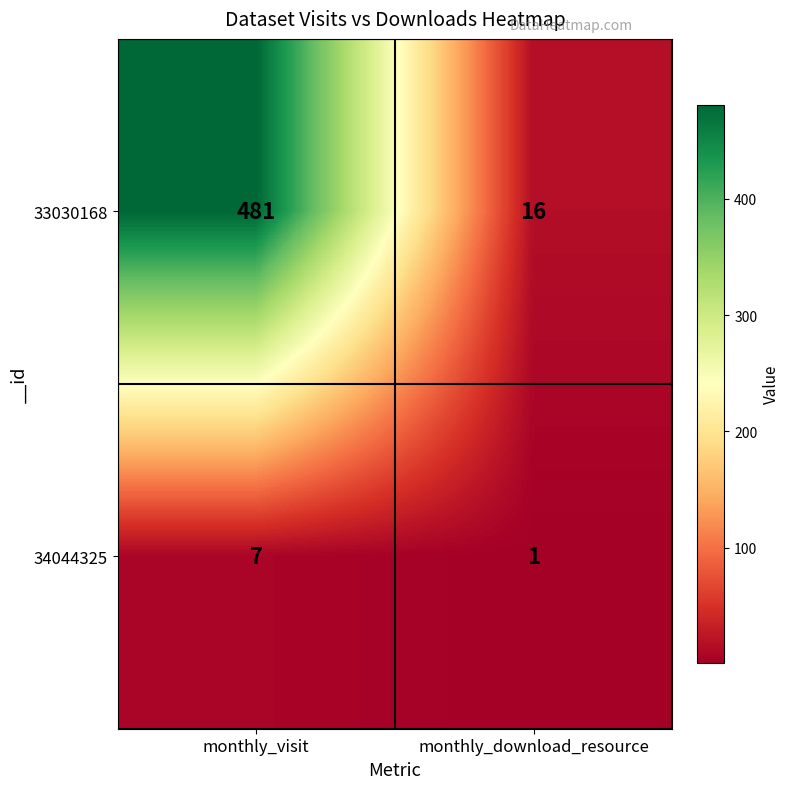

How many series are shown in this chart?

2